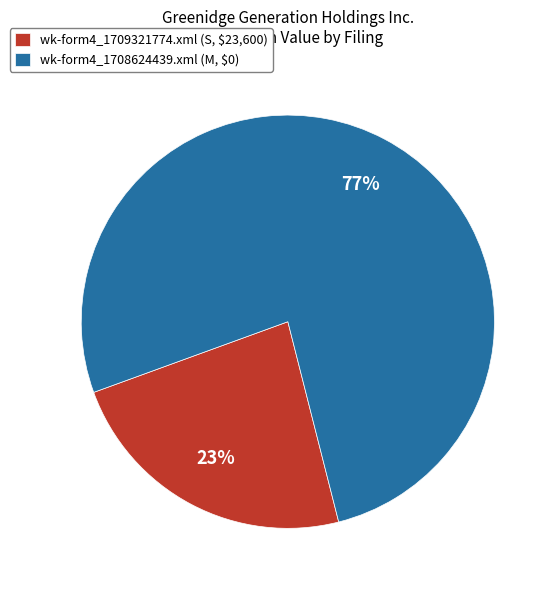

Is there any slice that represents more than half of the pie?

Yes